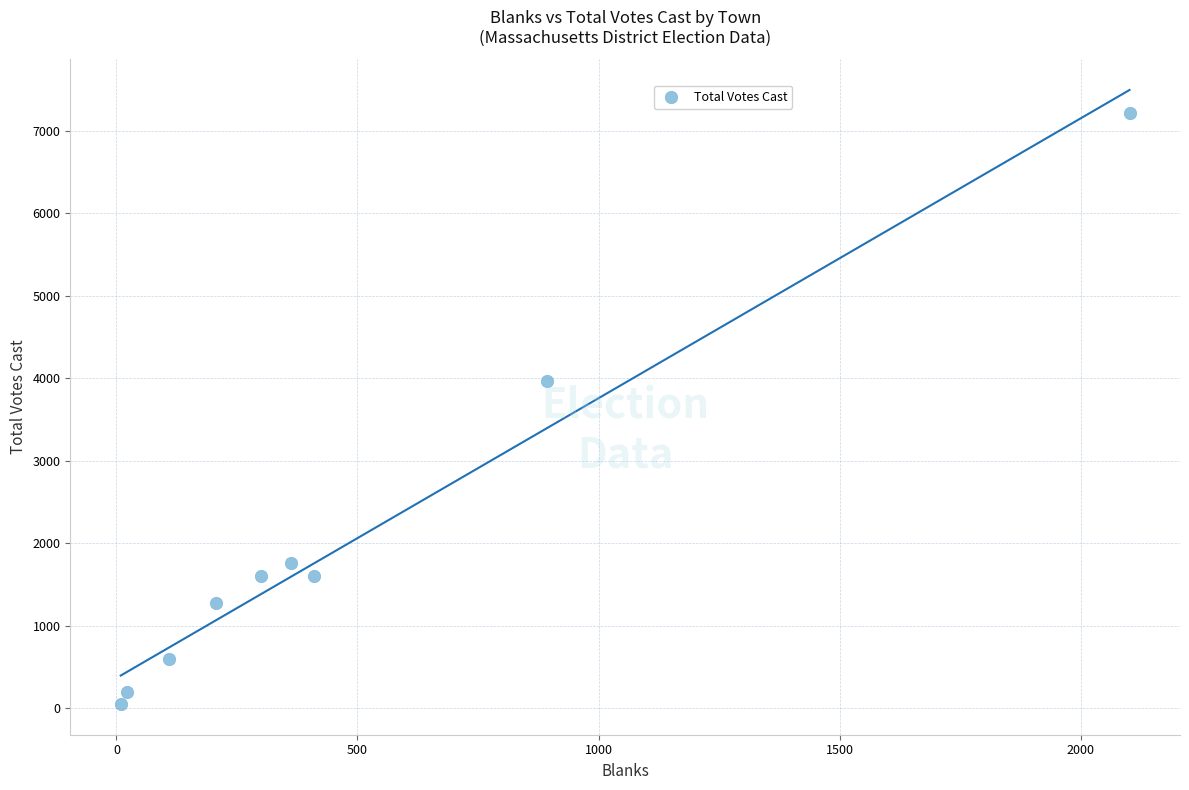

What Y value in the scatter plot is closest to 3631?

3968